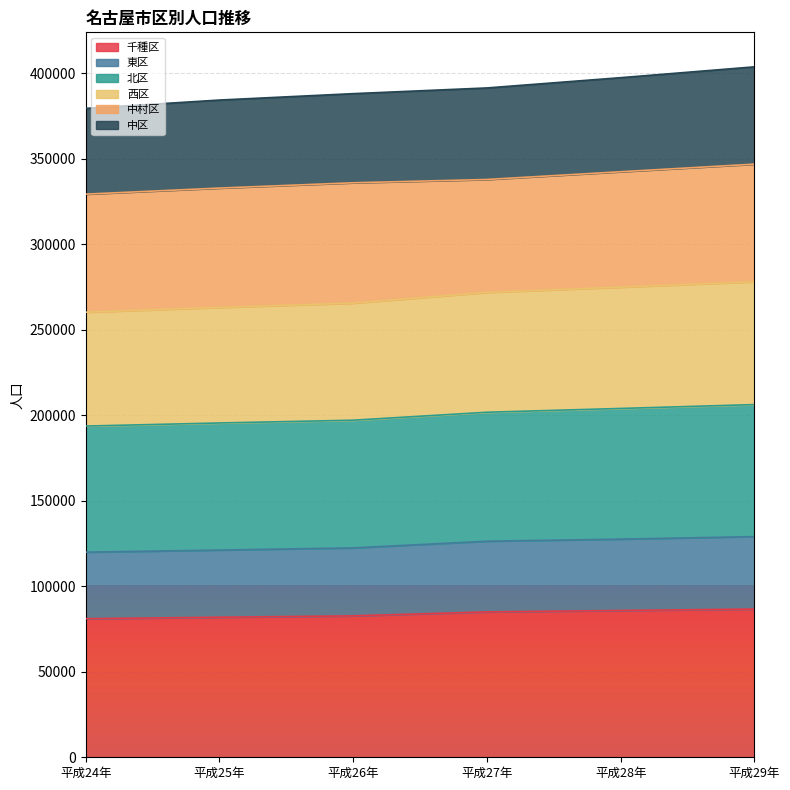

The 中区 series shows 147161 at 平成25年. True or false?

False